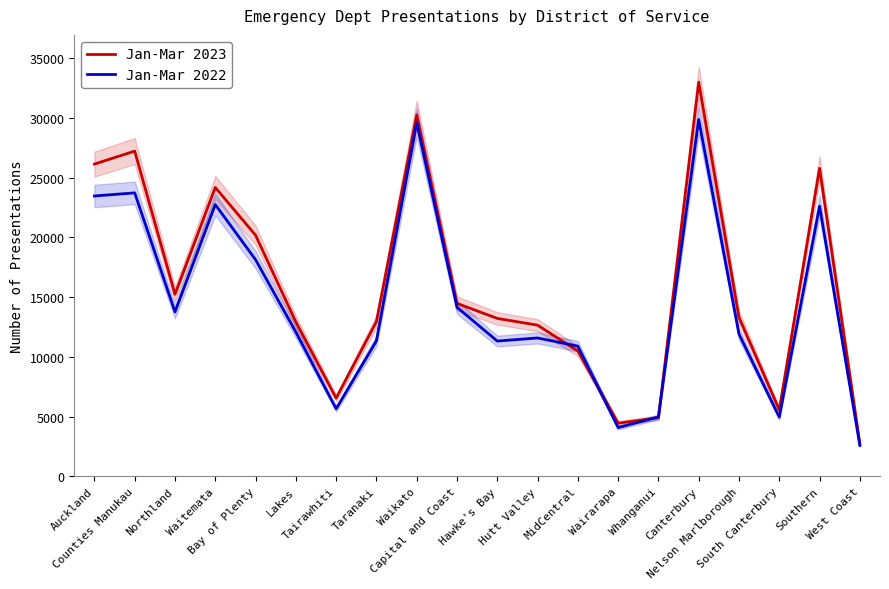

At which category does the chart reach its minimum across all series?

West Coast